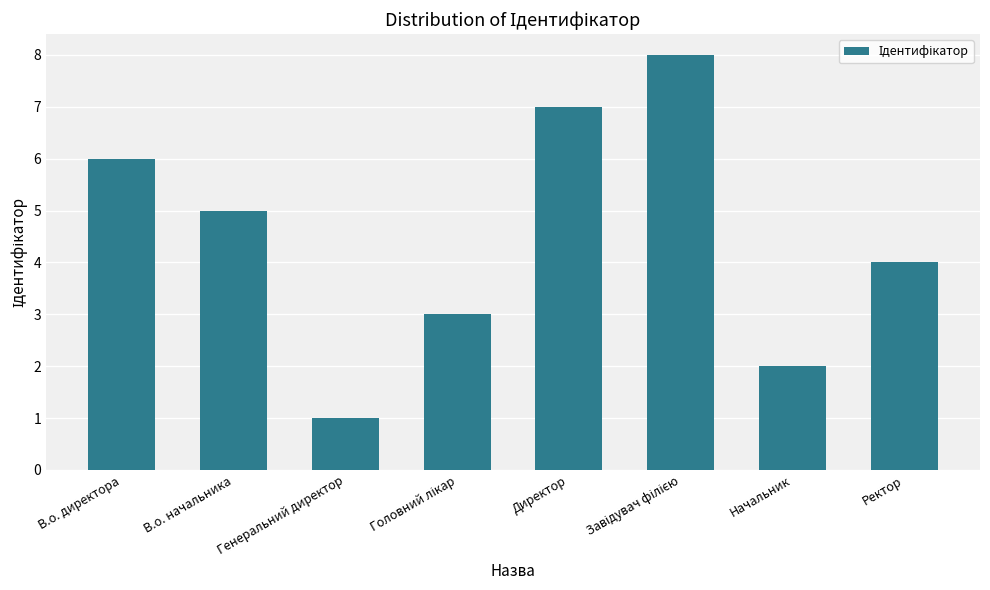

What value does the data have at Директор?

7